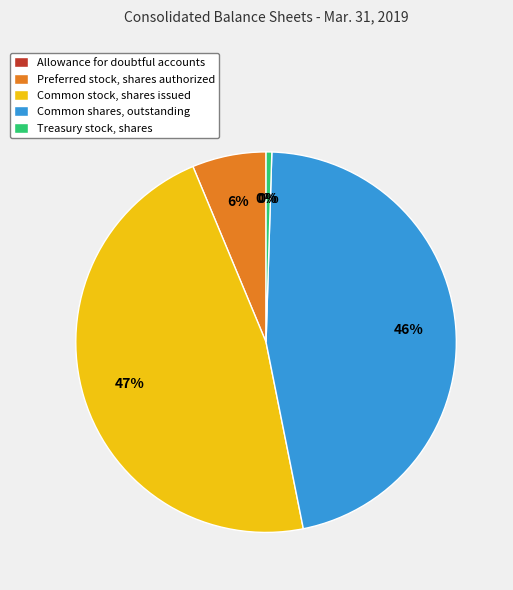

Is it true that Common shares, outstanding is 46% of the pie?

True